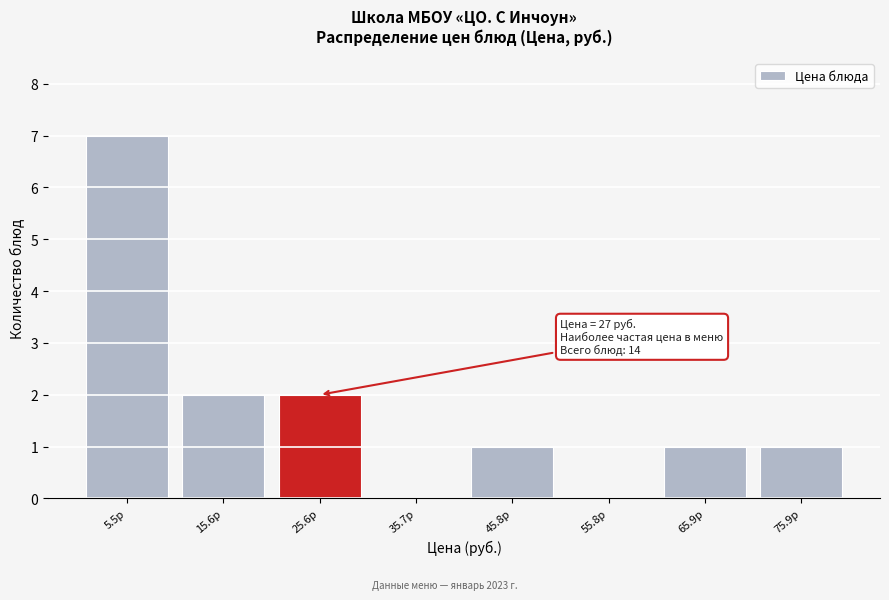

Reading right to left, extract all data points from this chart.

75.9р=1	65.9р=1	55.8р=0	45.8р=1	35.7р=0	25.6р=2	15.6р=2	5.5р=7